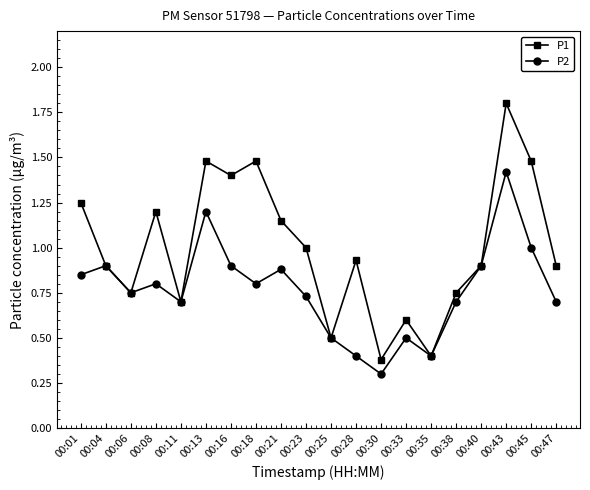

At which category does the chart reach its peak across all series?

00:43